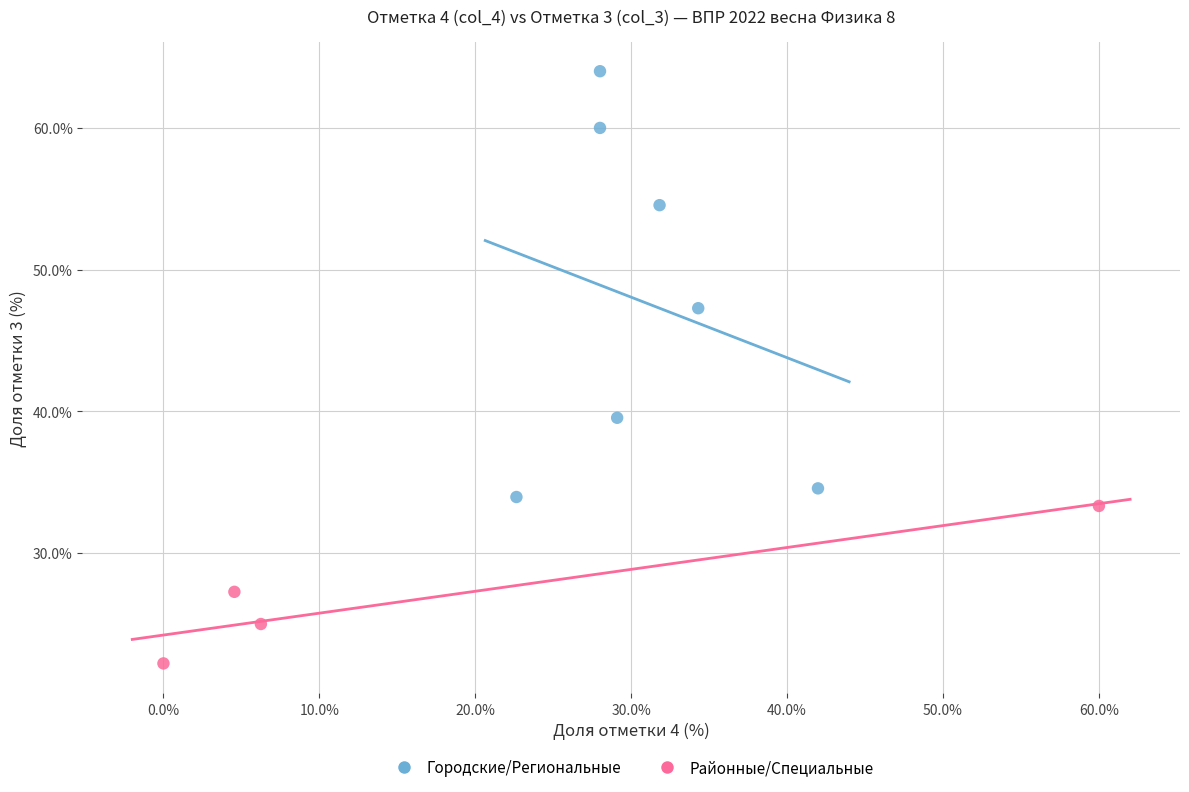

Which series reaches the maximum Y coordinate?

Городские/Региональные